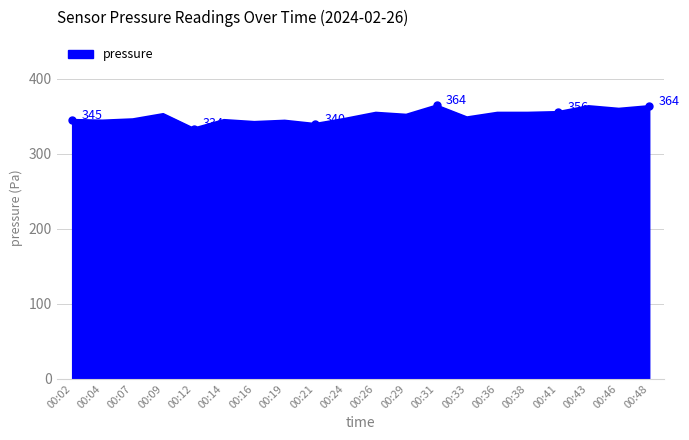

Approximately how many times larger is the value at 00:07 compared to 00:21?

1.0